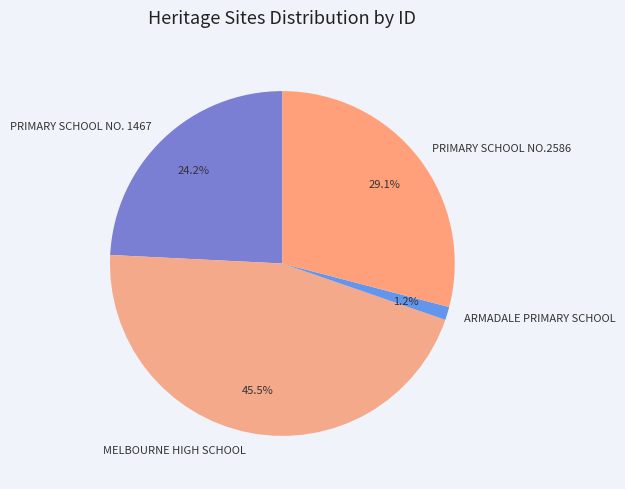

How many segments does this pie chart have?

4